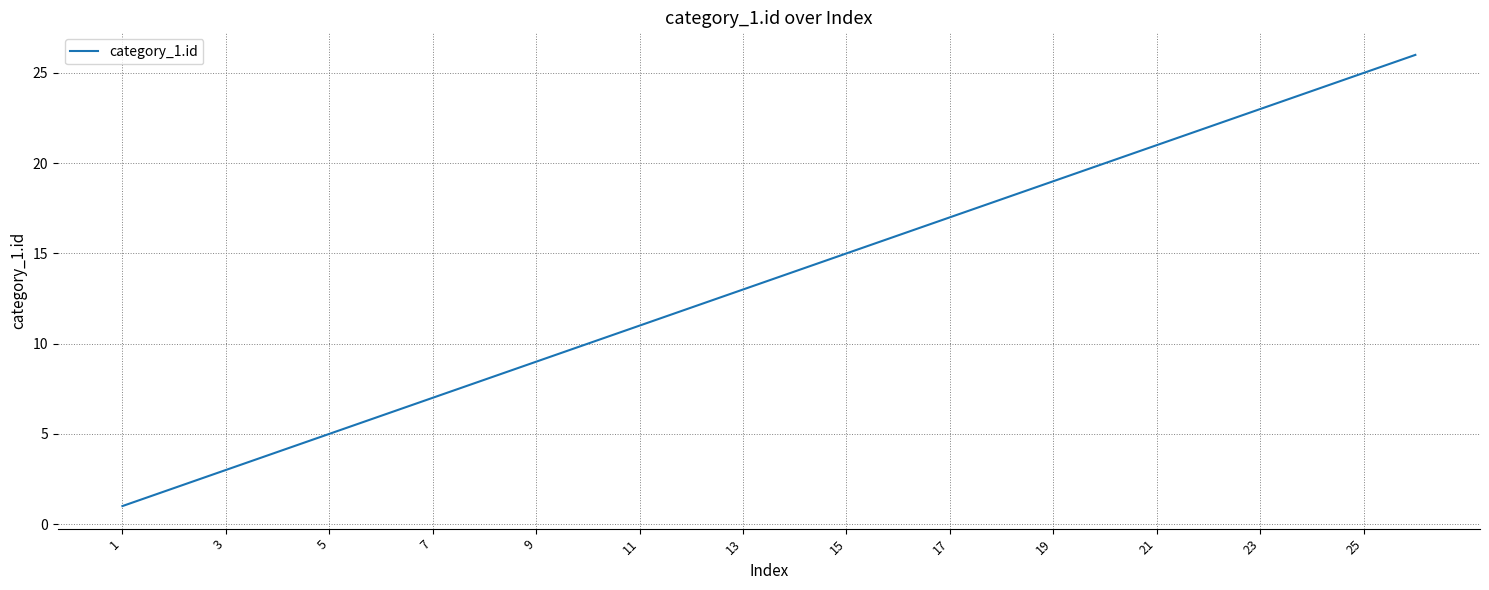

Does the chart display data point markers on the line(s)?

No